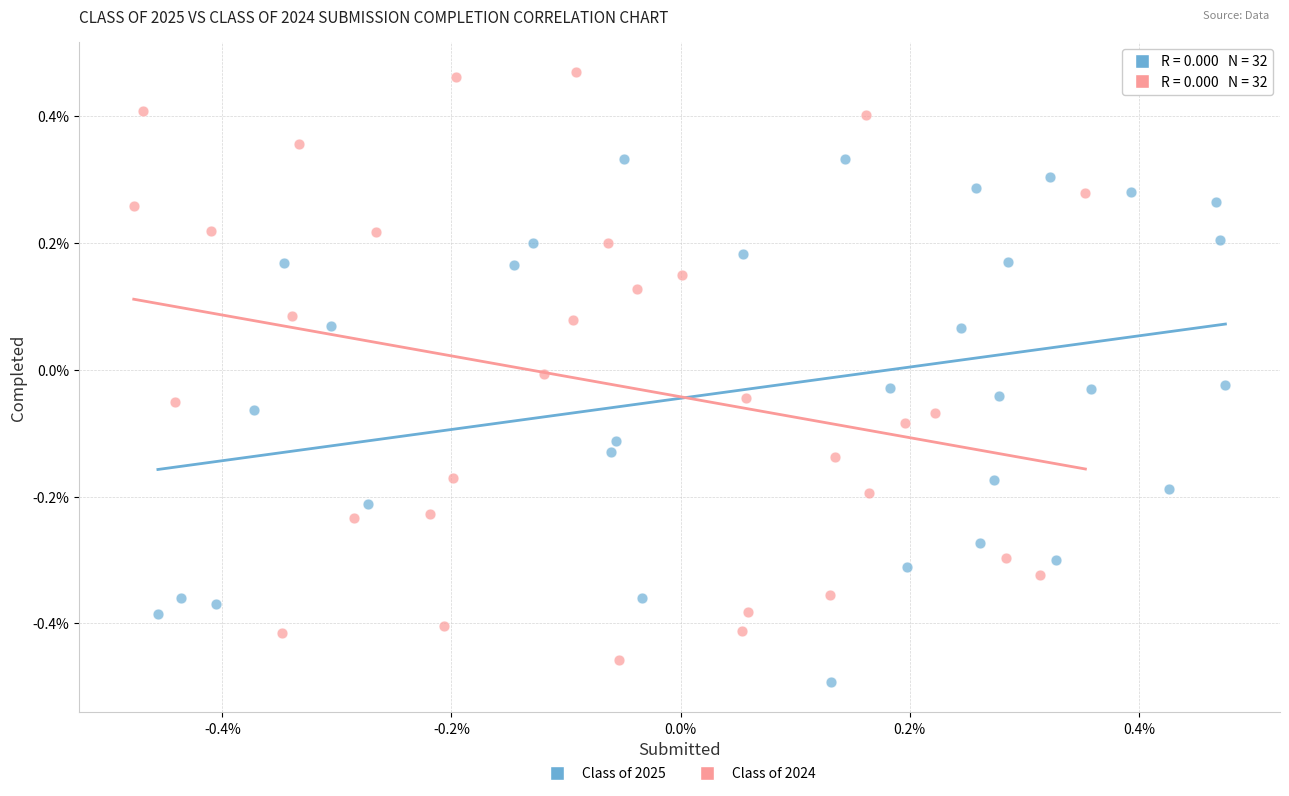

Which series has the largest Y range (max minus min)?

Class of 2024